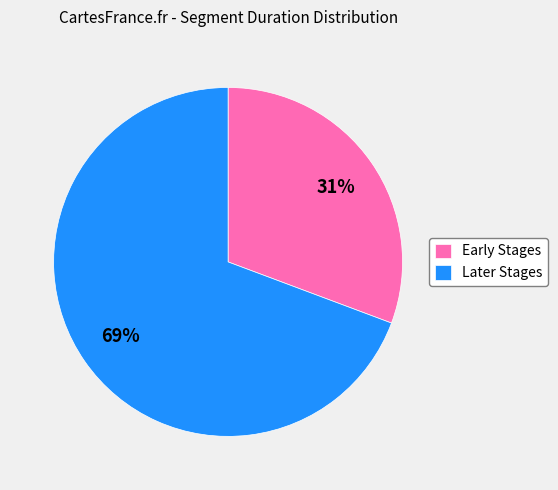

Does Early Stages account for over 50% of the chart?

No